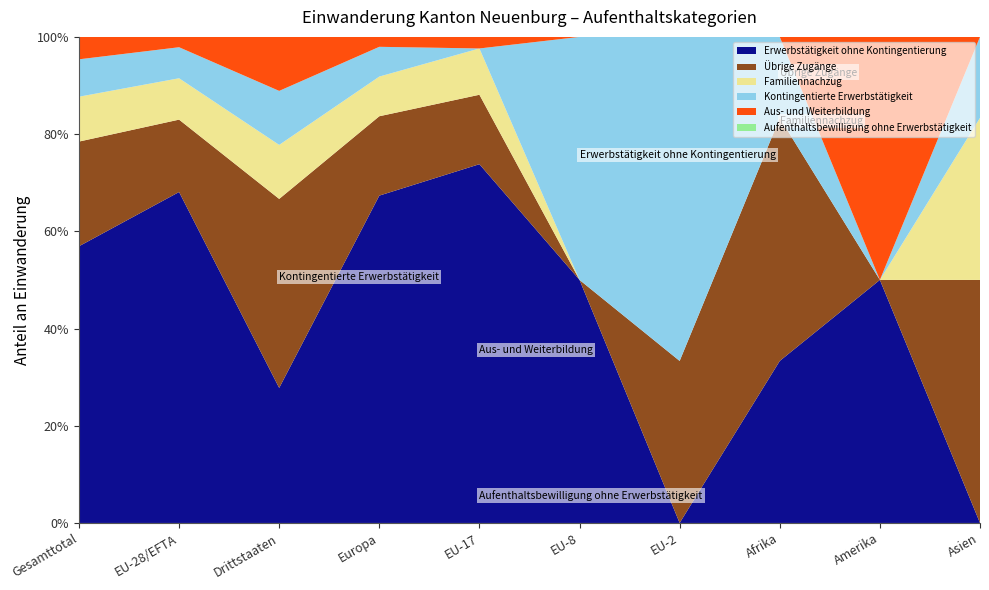

At which label does Erwerbstätigkeit ohne Kontingentierung reach its peak?

EU-17